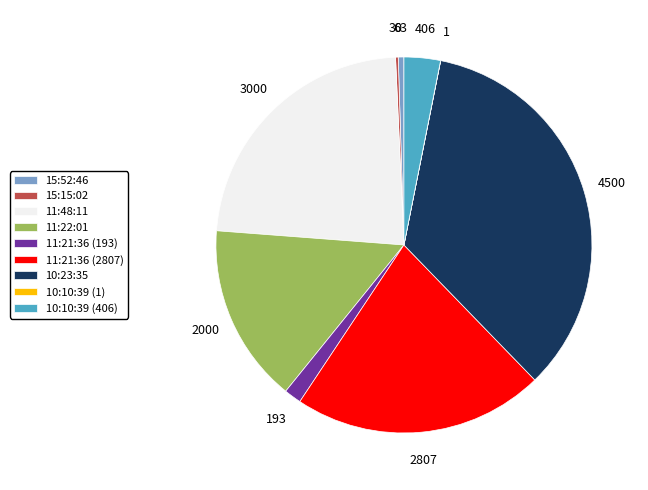

The 11:21:36 (193) slice represents 7% of the pie. True or false?

False